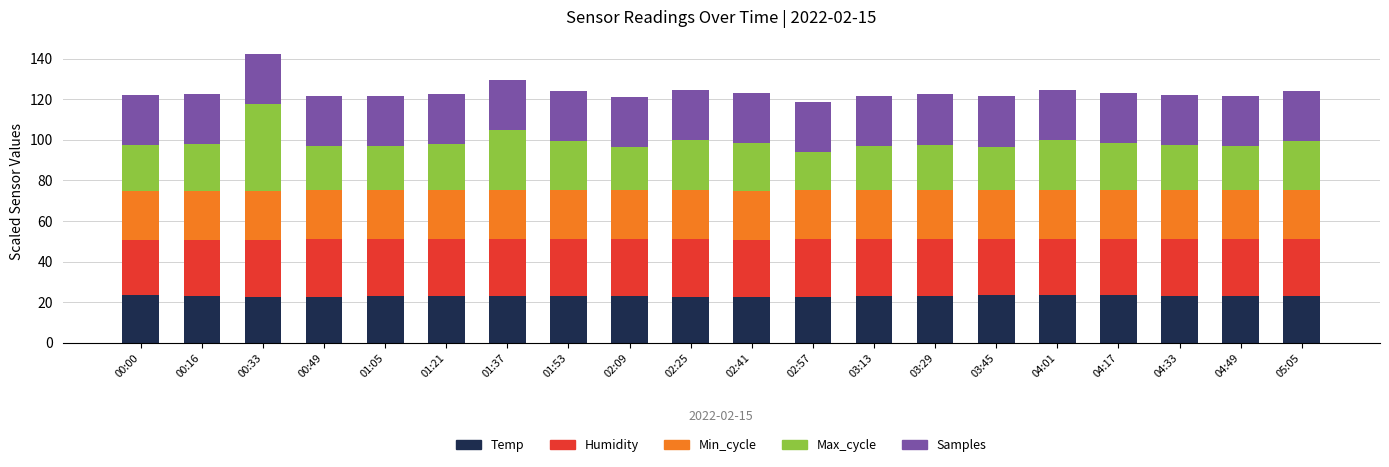

What is the total value across all series at 03:29?

122.4